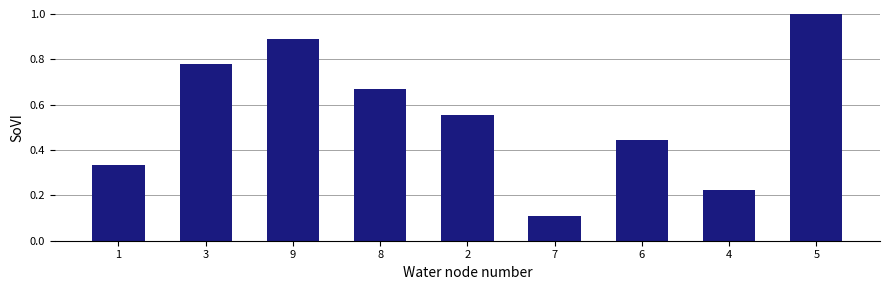

Which category has the lowest value across all series?

7